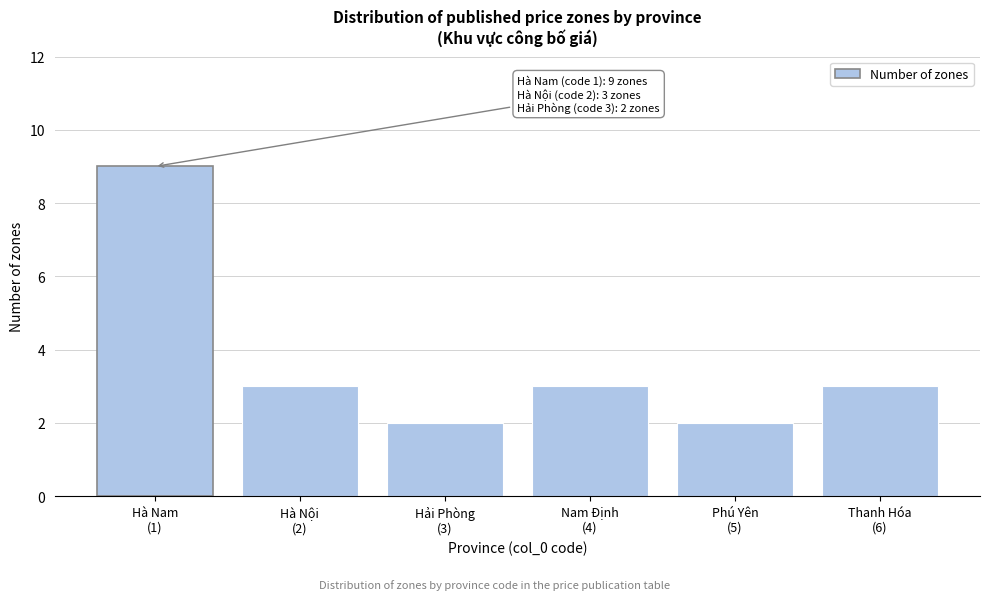

Reading left to right, extract all data points from this chart.

9	3	2	3	2	3